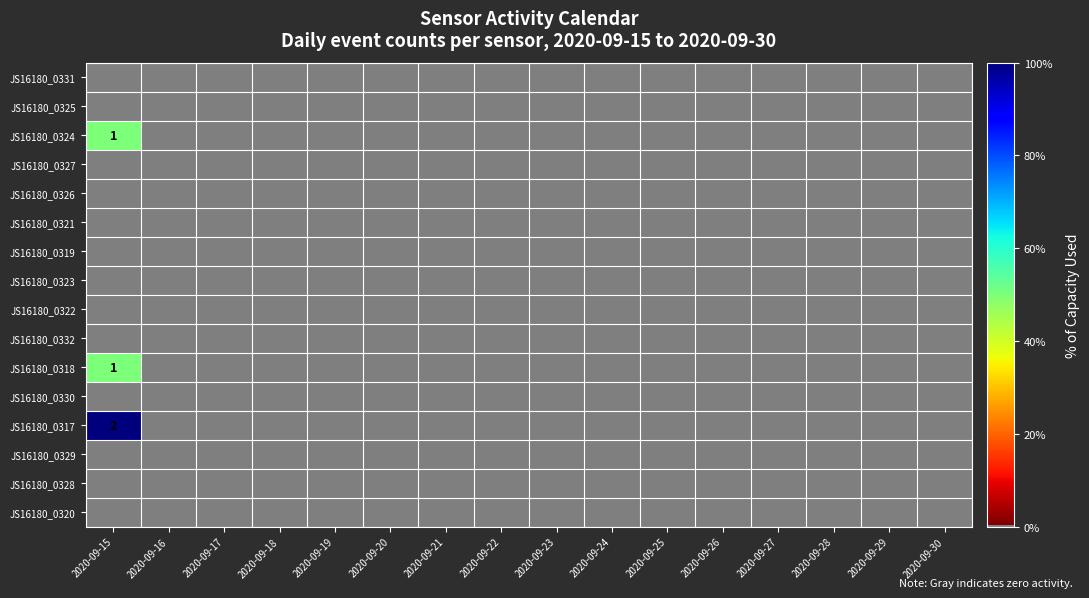

The value of JS16180_0318 at 2020-09-26 is 24. True or false?

False